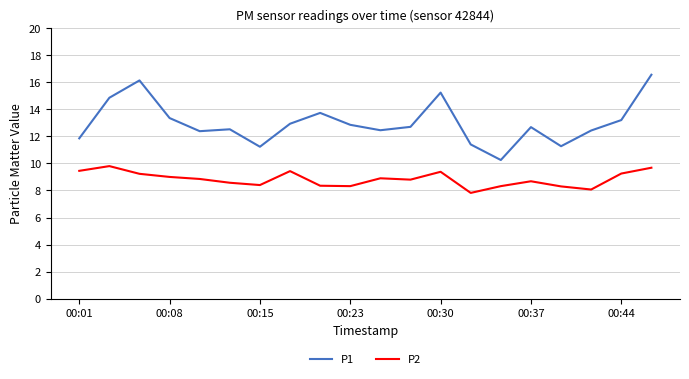

What is the greatest value displayed?

16.6